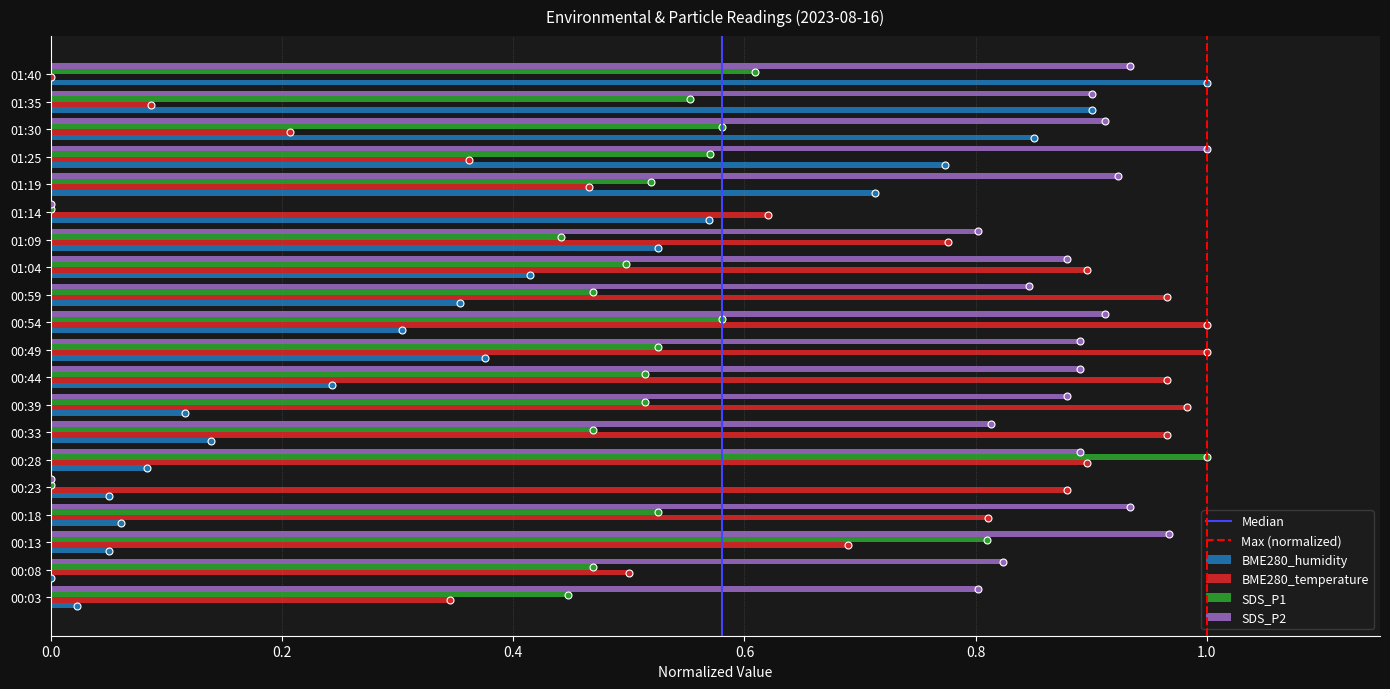

Is the value of SDS_P2 at 00:18 greater than the value of SDS_P1 at 00:18?

Yes